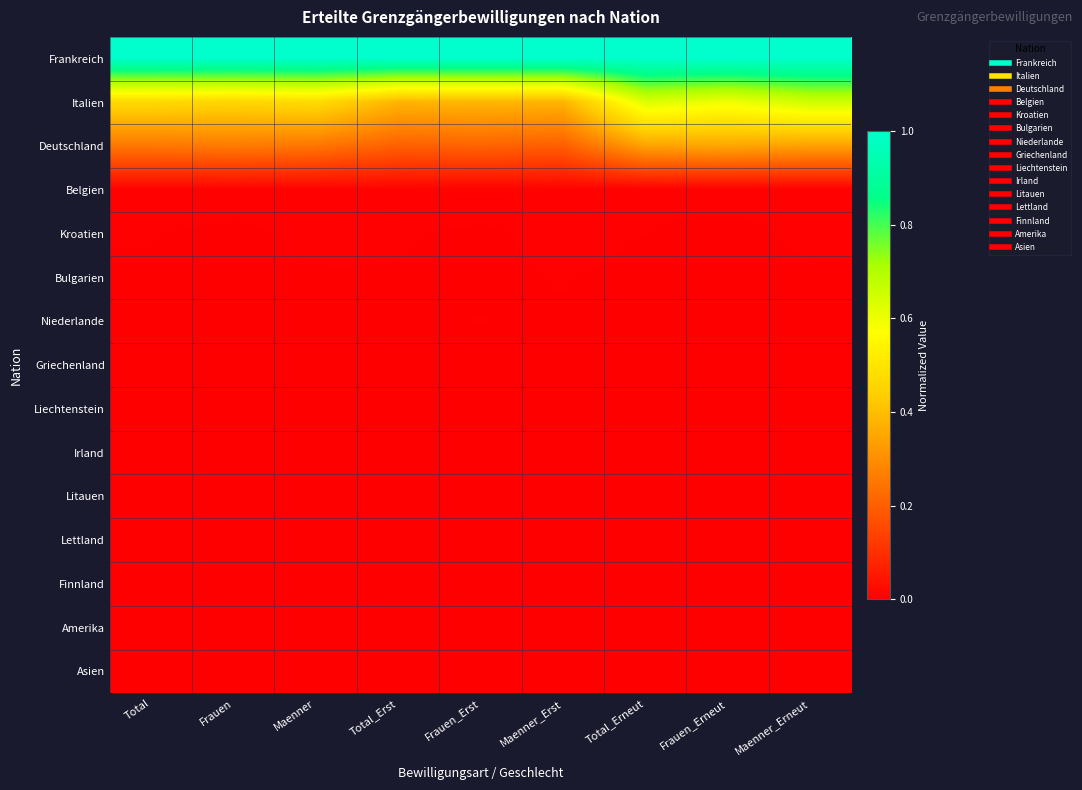

Reading left to right, what are all the values shown in this chart?

Frankreich: Total=1.0	Frauen=1.0	Maenner=1.0	Total_Erst=1.0	Frauen_Erst=1.0	Maenner_Erst=1.0	Total_Erneut=1.0	Frauen_Erneut=1.0	Maenner_Erneut=1.0
Italien: Total=0.5	Frauen=0.5	Maenner=0.5	Total_Erst=0.4	Frauen_Erst=0.4	Maenner_Erst=0.4	Total_Erneut=0.6	Frauen_Erneut=0.6	Maenner_Erneut=0.7
Deutschland: Total=0.3	Frauen=0.3	Maenner=0.2	Total_Erst=0.2	Frauen_Erst=0.2	Maenner_Erst=0.2	Total_Erneut=0.3	Frauen_Erneut=0.4	Maenner_Erneut=0.3
Belgien: Total=0.0	Frauen=0.0	Maenner=0.0	Total_Erst=0.0	Frauen_Erst=0.0	Maenner_Erst=0.0	Total_Erneut=0.0	Frauen_Erneut=0.0	Maenner_Erneut=0.0
Kroatien: Total=0.0	Frauen=0.0	Maenner=0.0	Total_Erst=0.0	Frauen_Erst=0.0	Maenner_Erst=0.0	Total_Erneut=0.0	Frauen_Erneut=0.0	Maenner_Erneut=0.0
Bulgarien: Total=0.0	Frauen=0.0	Maenner=0.0	Total_Erst=0.0	Frauen_Erst=0.0	Maenner_Erst=0.0	Total_Erneut=0.0	Frauen_Erneut=0.0	Maenner_Erneut=0.0
Niederlande: Total=0.0	Frauen=0.0	Maenner=0.0	Total_Erst=0.0	Frauen_Erst=0.0	Maenner_Erst=0.0	Total_Erneut=0.0	Frauen_Erneut=0.0	Maenner_Erneut=0.0
Griechenland: Total=0.0	Frauen=0.0	Maenner=0.0	Total_Erst=0.0	Frauen_Erst=0.0	Maenner_Erst=0.0	Total_Erneut=0.0	Frauen_Erneut=0.0	Maenner_Erneut=0.0
Liechtenstein: Total=0.0	Frauen=0.0	Maenner=0.0	Total_Erst=0.0	Frauen_Erst=0.0	Maenner_Erst=0.0	Total_Erneut=0.0	Frauen_Erneut=0.0	Maenner_Erneut=0.0
Irland: Total=0.0	Frauen=0.0	Maenner=0.0	Total_Erst=0.0	Frauen_Erst=0.0	Maenner_Erst=0.0	Total_Erneut=0.0	Frauen_Erneut=0.0	Maenner_Erneut=0.0
Litauen: Total=0.0	Frauen=0.0	Maenner=0.0	Total_Erst=0.0	Frauen_Erst=0.0	Maenner_Erst=0.0	Total_Erneut=0.0	Frauen_Erneut=0.0	Maenner_Erneut=0.0
Lettland: Total=0.0	Frauen=0.0	Maenner=0.0	Total_Erst=0.0	Frauen_Erst=0.0	Maenner_Erst=0.0	Total_Erneut=0.0	Frauen_Erneut=0.0	Maenner_Erneut=0.0
Finnland: Total=0.0	Frauen=0.0	Maenner=0.0	Total_Erst=0.0	Frauen_Erst=0.0	Maenner_Erst=0.0	Total_Erneut=0.0	Frauen_Erneut=0.0	Maenner_Erneut=0.0
Amerika: Total=0.0	Frauen=0.0	Maenner=0.0	Total_Erst=0.0	Frauen_Erst=0.0	Maenner_Erst=0.0	Total_Erneut=0.0	Frauen_Erneut=0.0	Maenner_Erneut=0.0
Asien: Total=0.0	Frauen=0.0	Maenner=0.0	Total_Erst=0.0	Frauen_Erst=0.0	Maenner_Erst=0.0	Total_Erneut=0.0	Frauen_Erneut=0.0	Maenner_Erneut=0.0